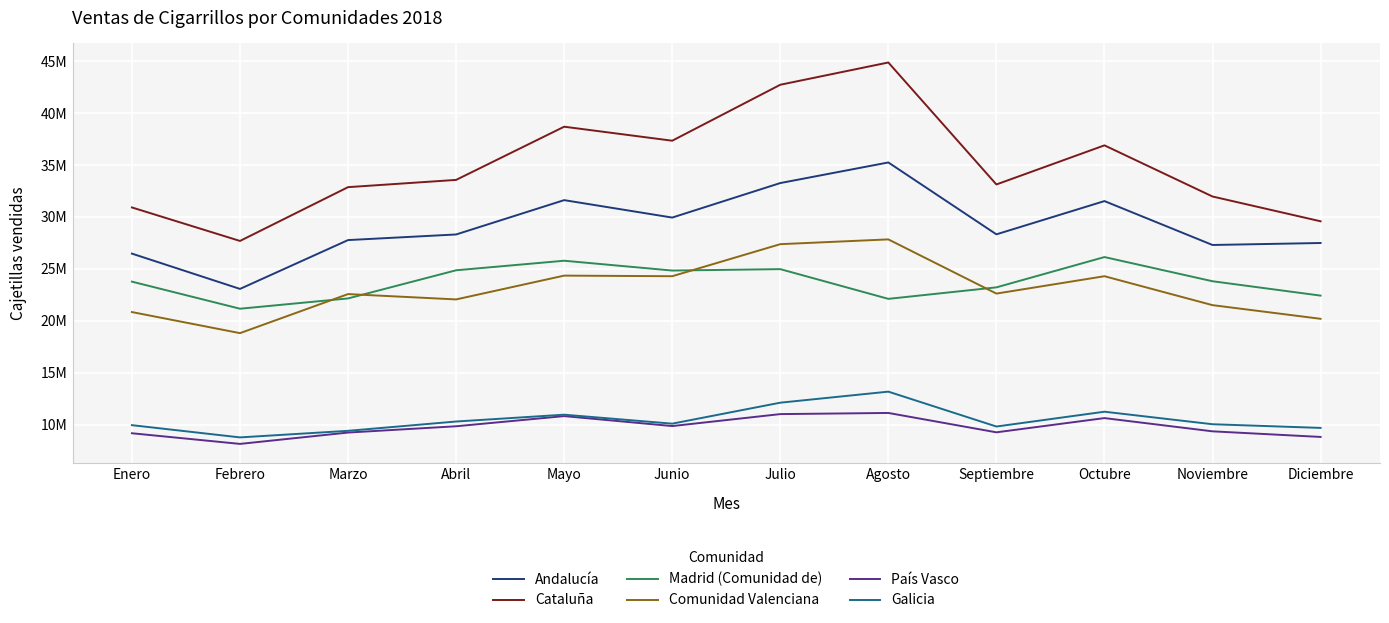

At which label is Andalucía closest to 29158019?

Junio